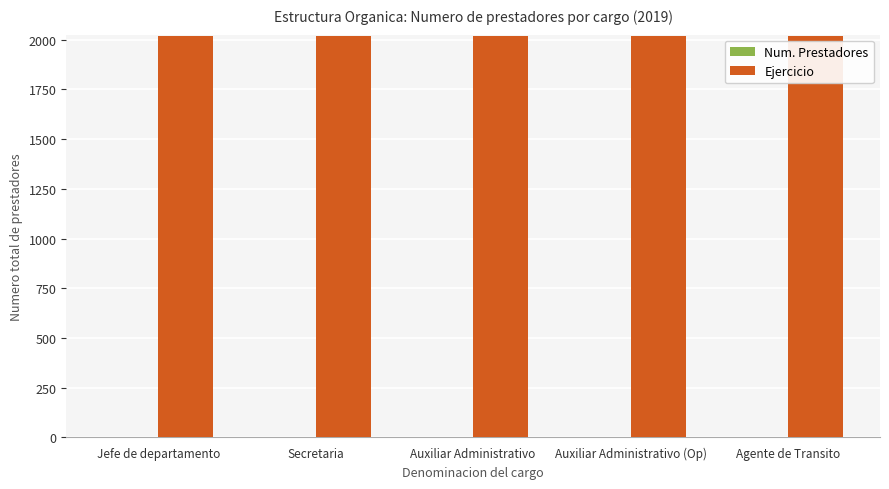

True or false: Ejercicio has a value of 3633 at Secretaria.

False